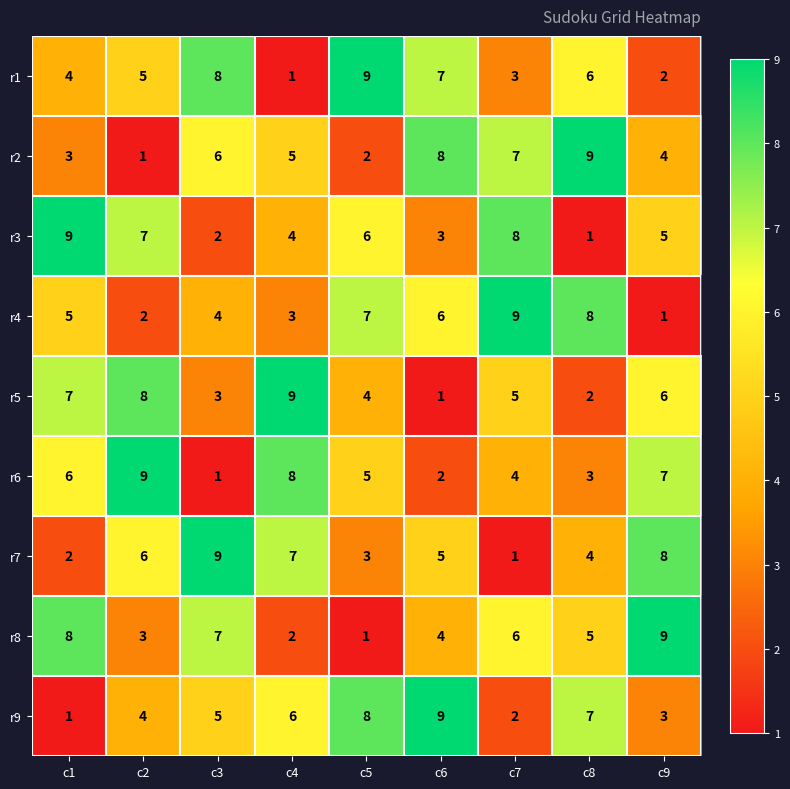

What is the maximum value for r8?

9